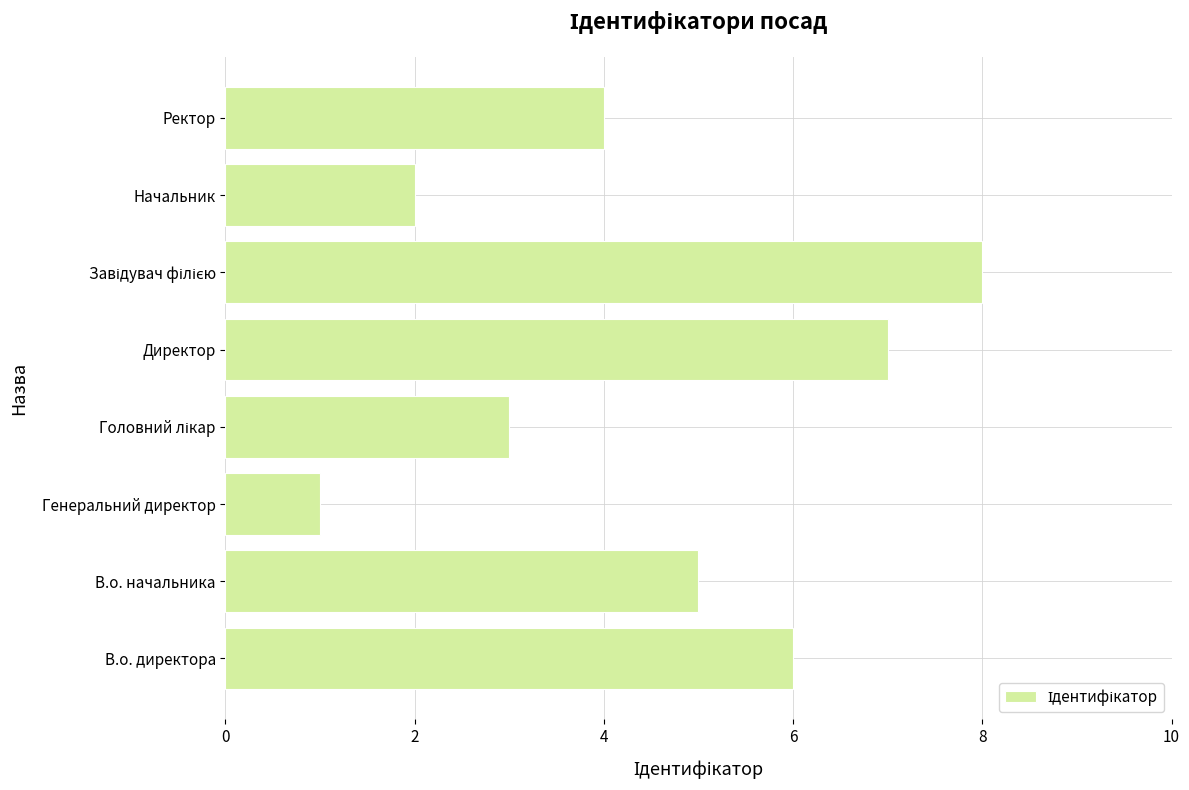

Does the chart contain stacked bars?

No